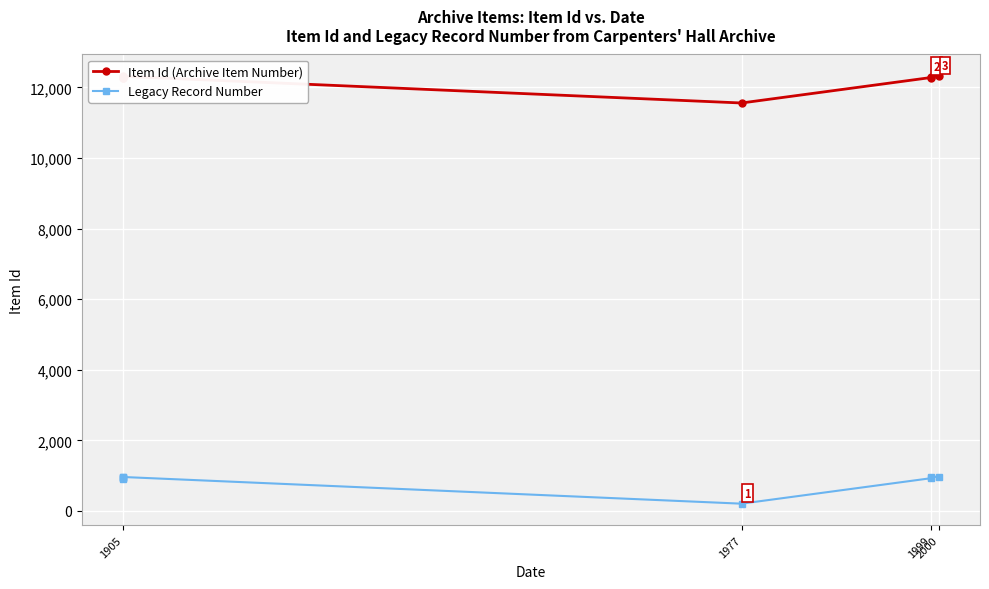

In Item Id (Archive Item Number), how many points are higher than both neighbors (excluding endpoints)?

1